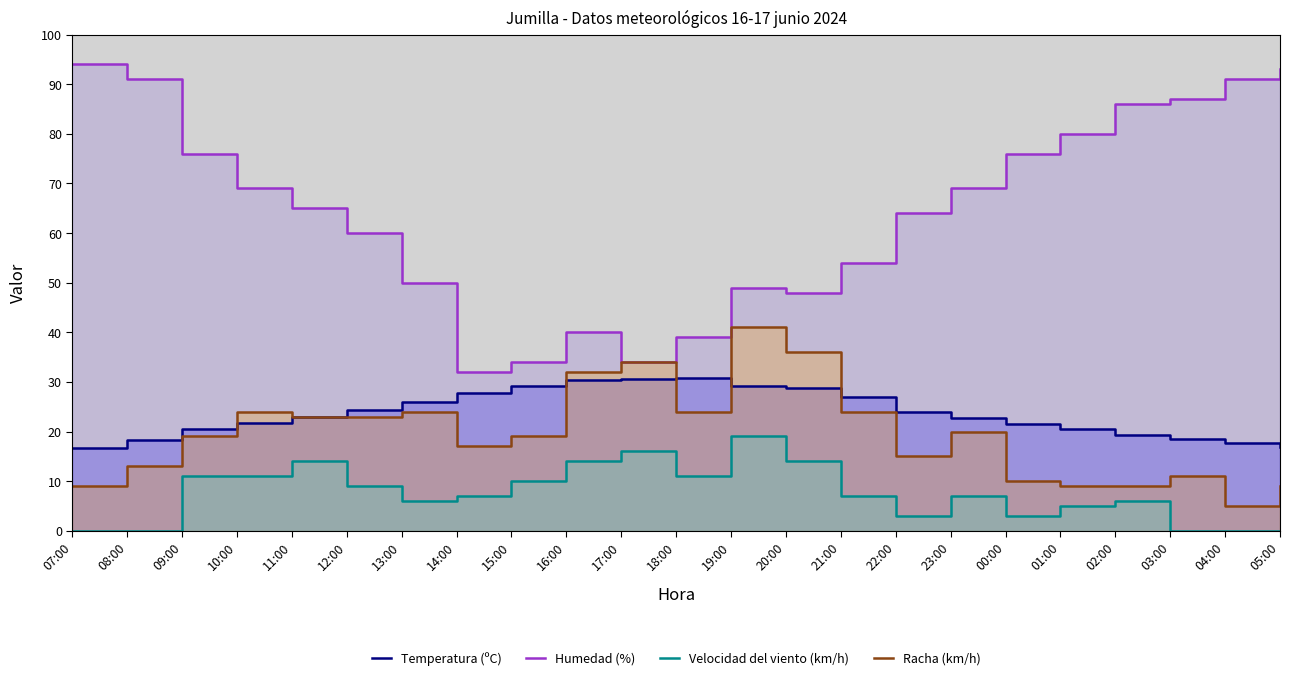

The Humedad (%) series shows 87.0 at 03:00. True or false?

True